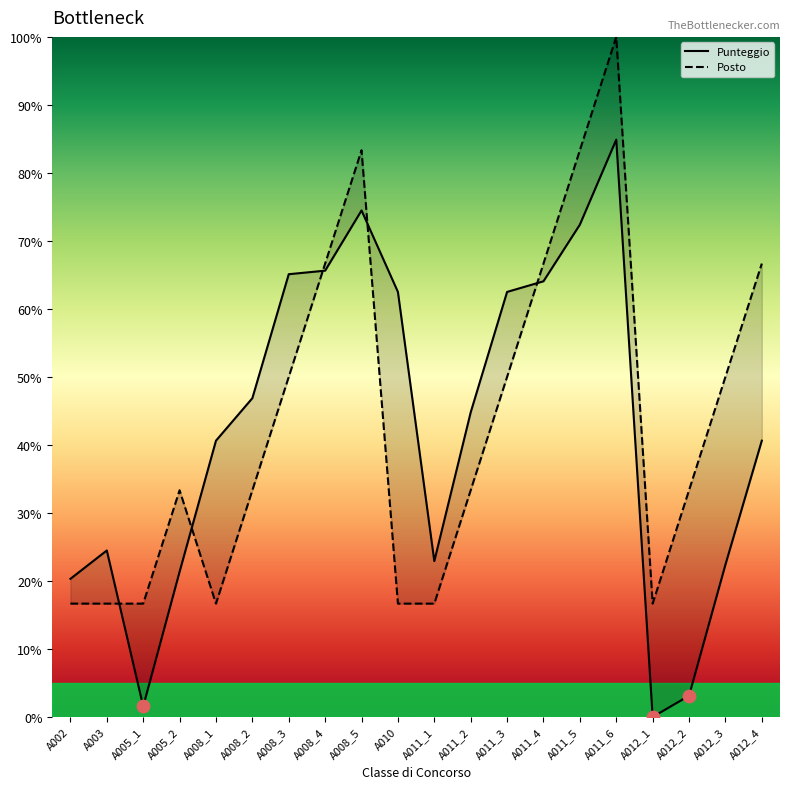

Which series reaches the minimum Y coordinate?

Punteggio